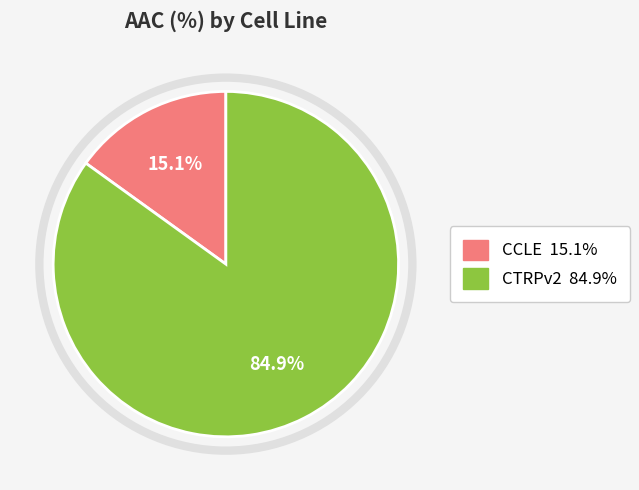

What percentage is the CTRPv2 slice, to the nearest percent?

85%